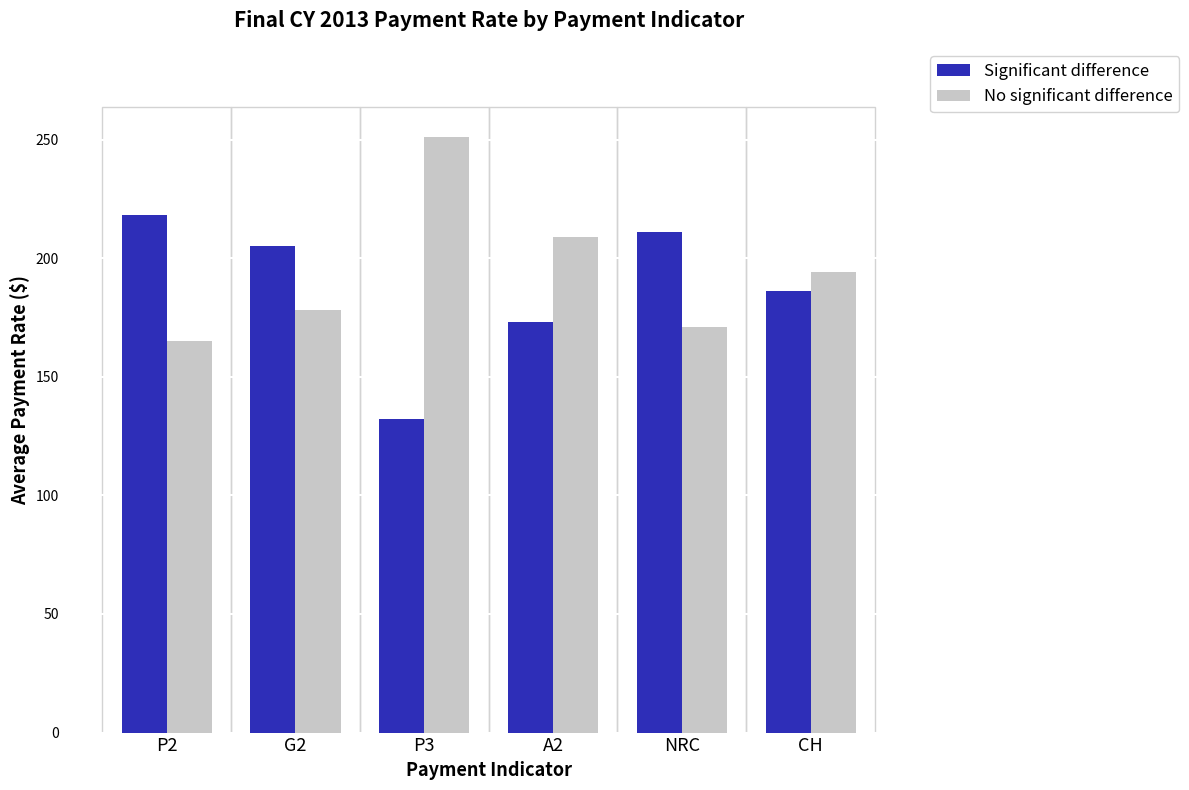

What is the total value across all series at P3?

383